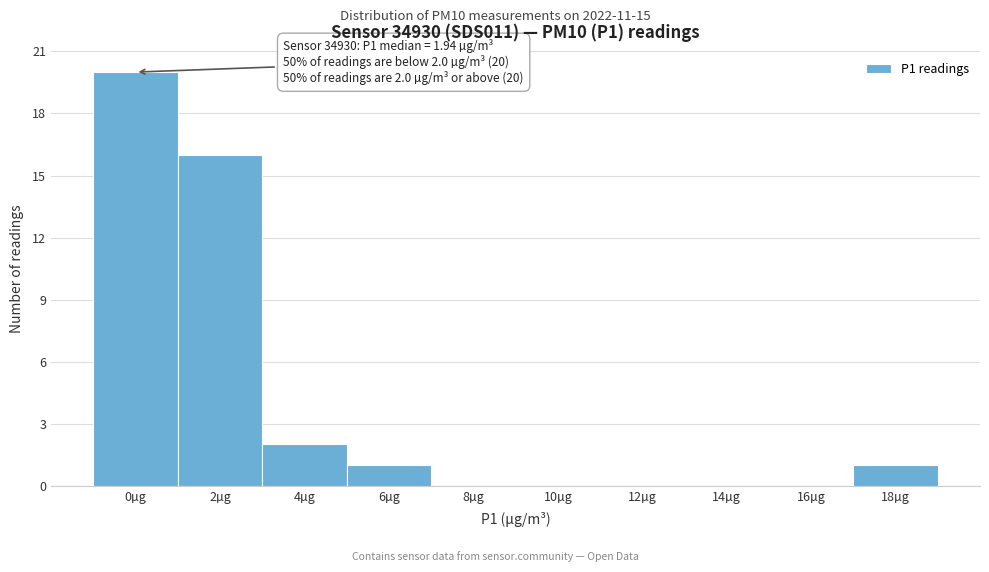

Reading left to right, transcribe all the data shown in this chart.

0µg=20	2µg=16	4µg=2	6µg=1	8µg=0	10µg=0	12µg=0	14µg=0	16µg=0	18µg=1